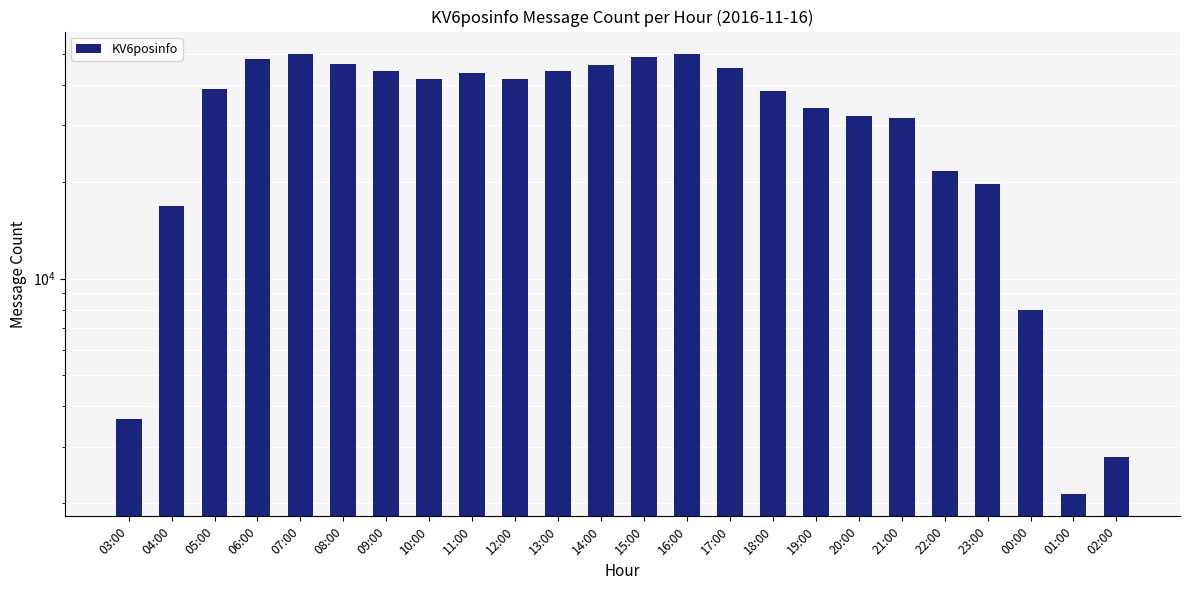

What is the ratio of the value at 09:00 to the value at 10:00?

1.1